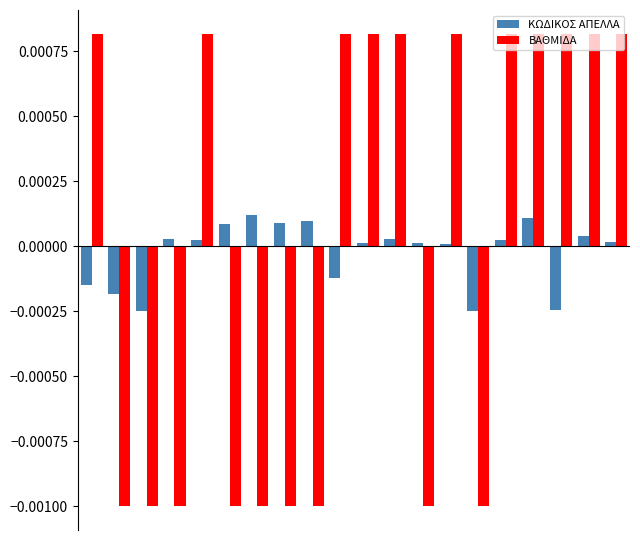

Which series has the largest range (max minus min)?

ΒΑΘΜΙΔΑ